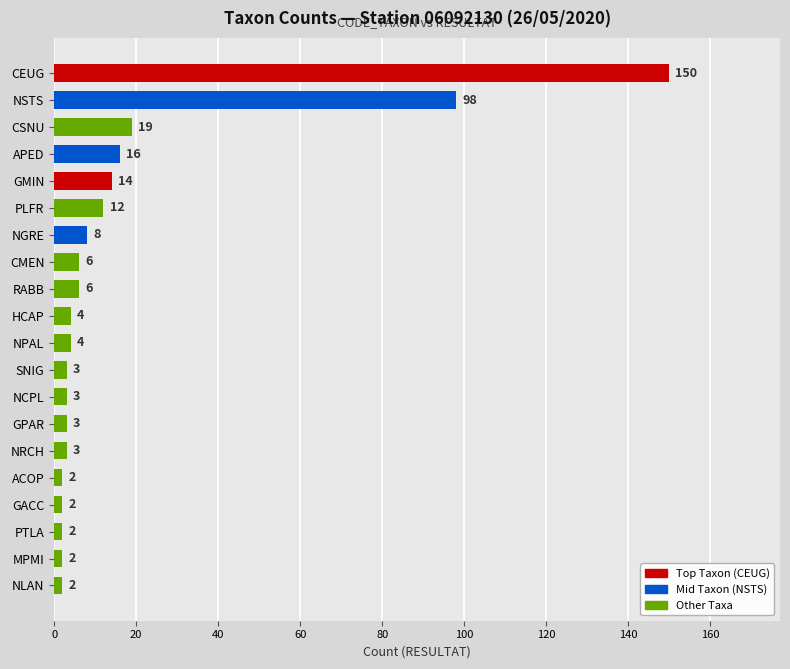

What is the difference between the maximum and minimum values?

148